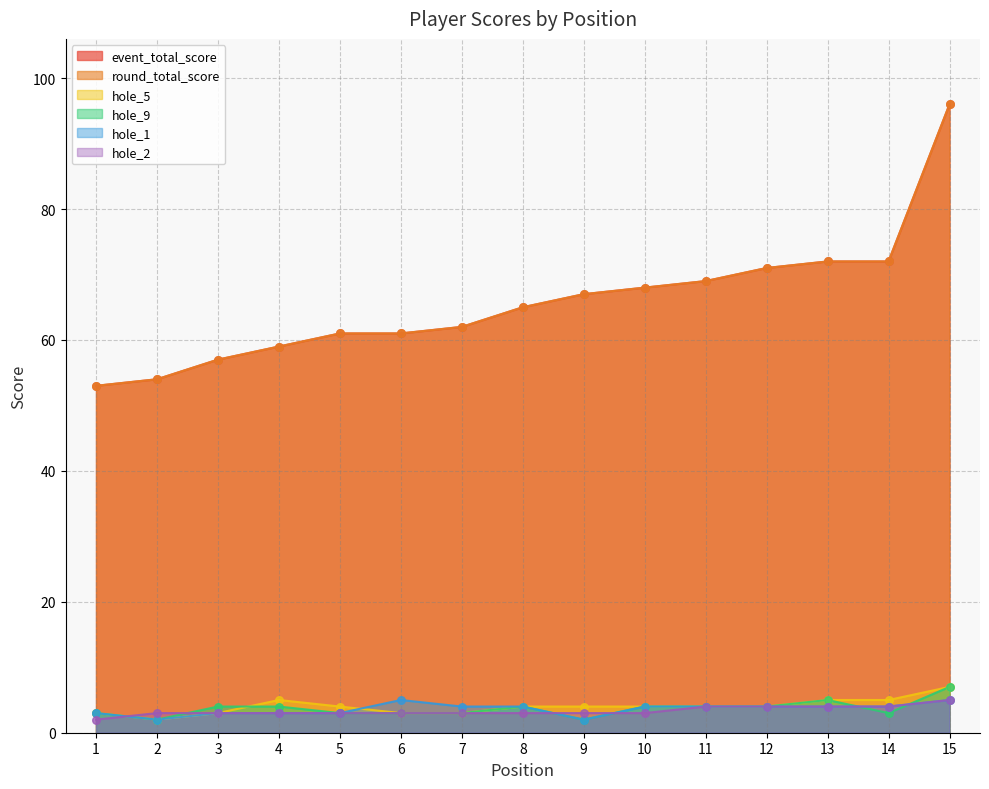

Is the value of hole_1 at 12 greater than the value of round_total_score at 7?

No